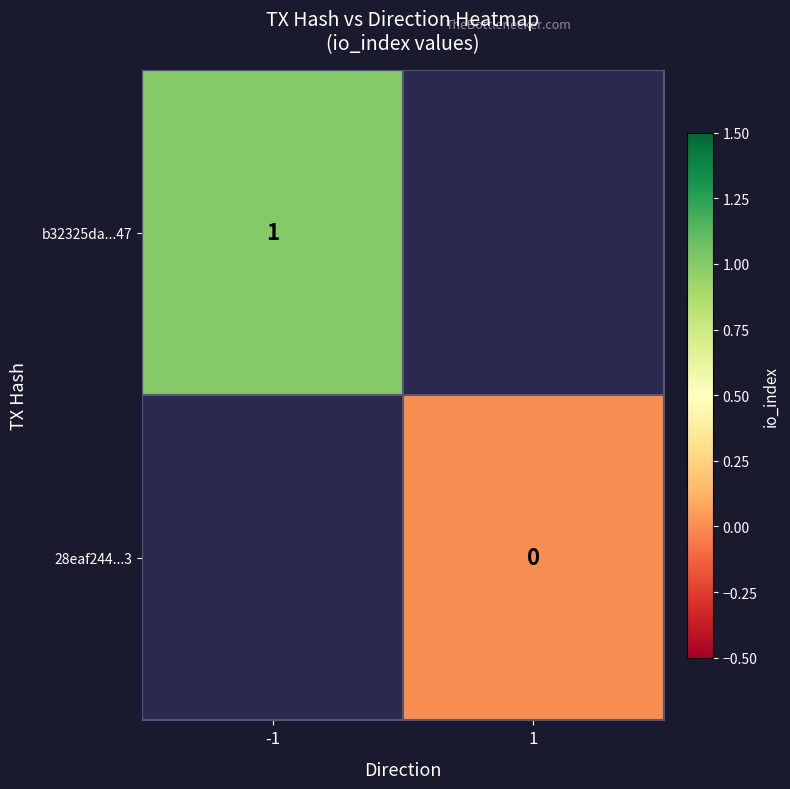

What is the maximum value shown in the chart?

1.0